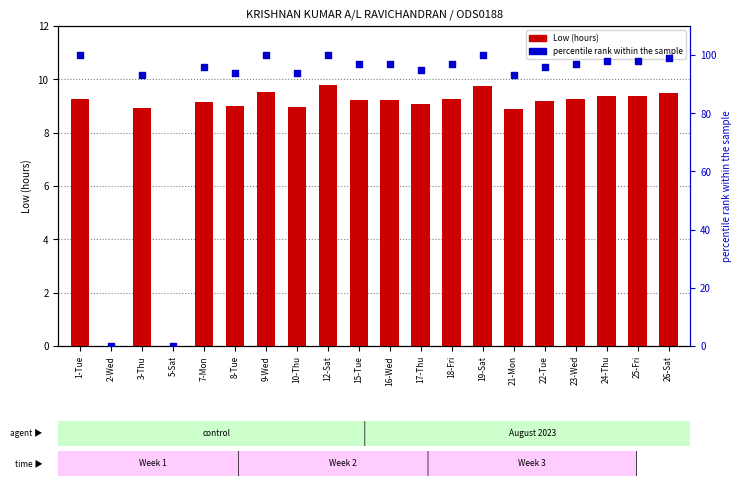

What is the total value across all series at 19-Sat?

109.8